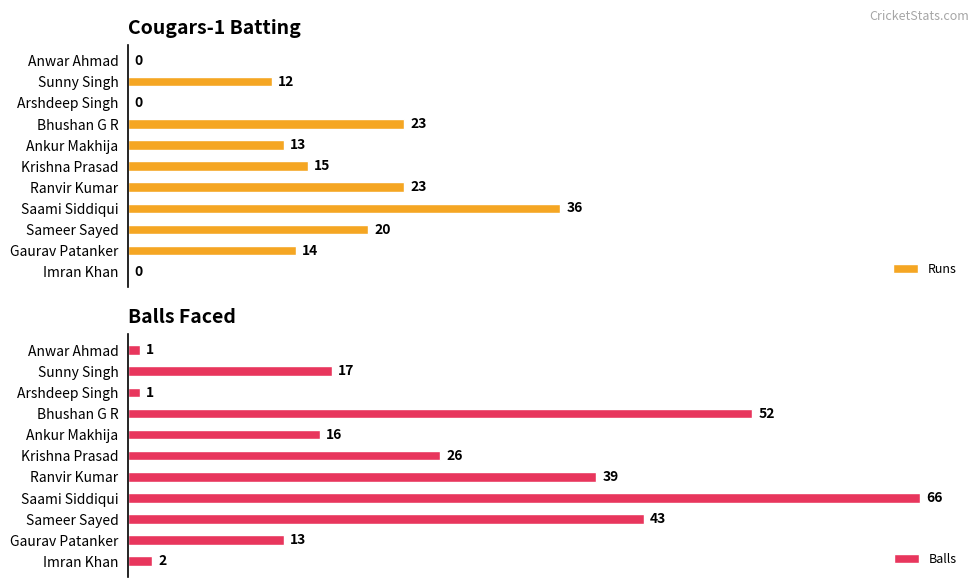

Reading left to right, list all the values displayed in this chart.

Runs: 0	12	0	23	13	15	23	36	20	14	0
Balls: 1	17	1	52	16	26	39	66	43	13	2